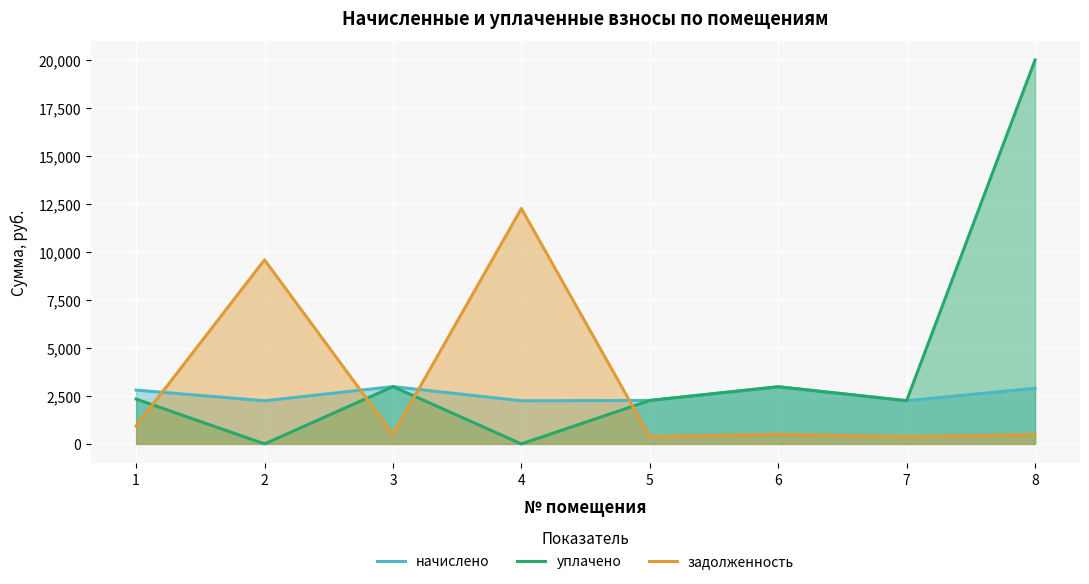

What is the maximum value for задолженность?

12263.1